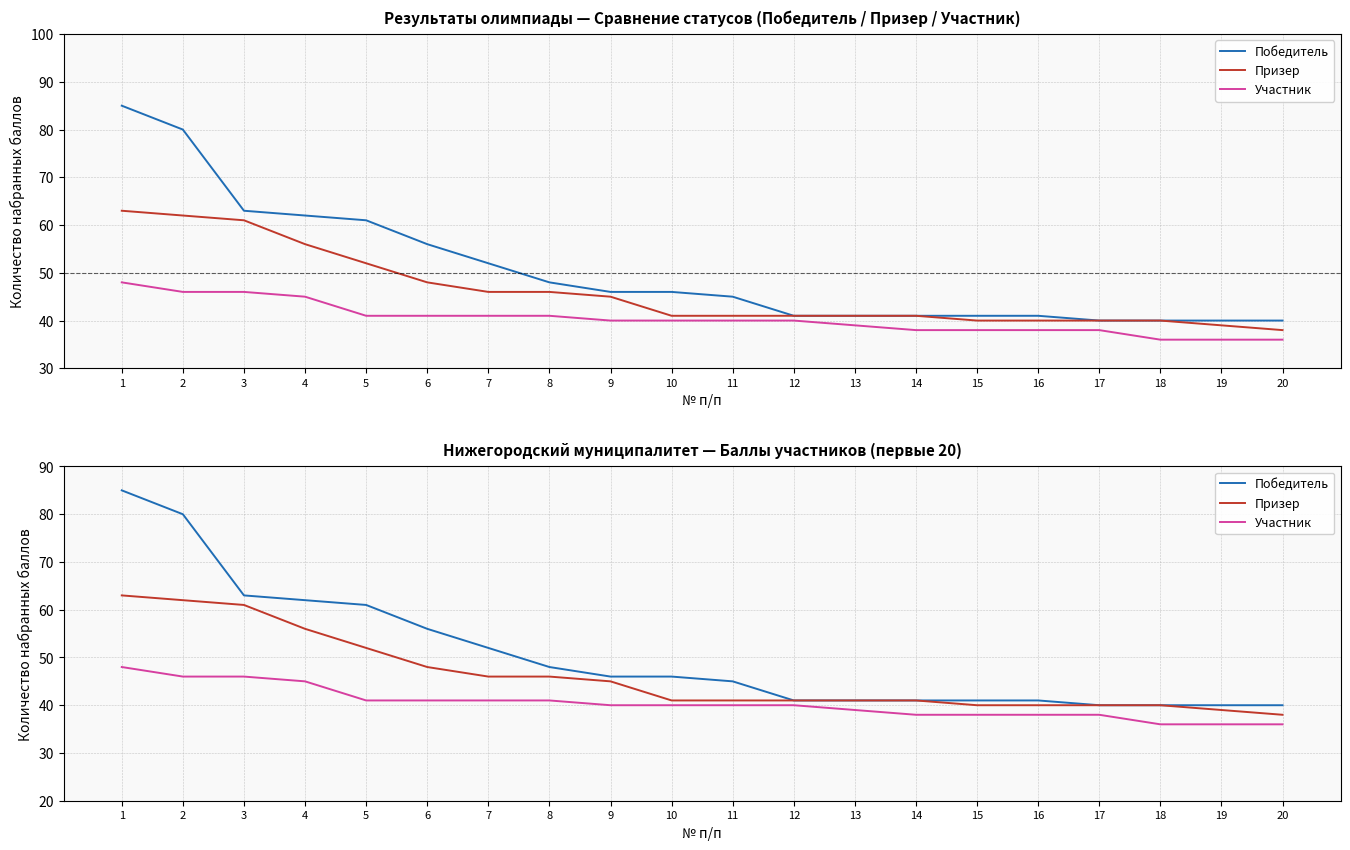

At which label is Победитель closest to 62?

4